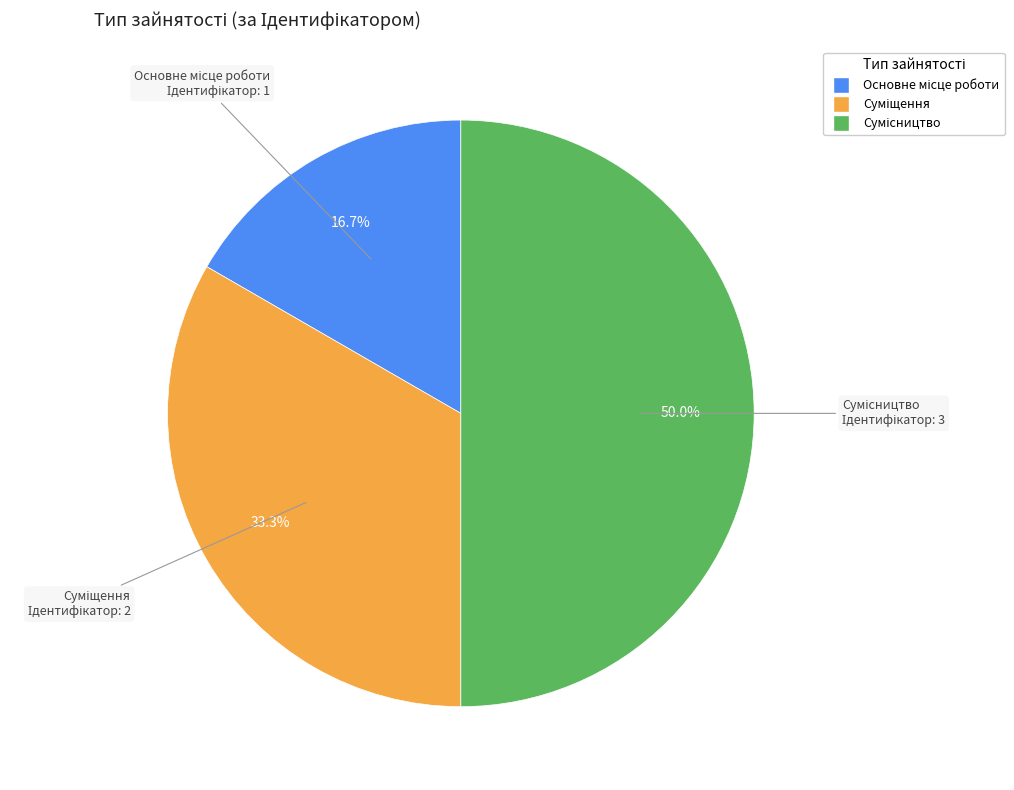

To the nearest percent, what portion does Сумісництво represent?

50%